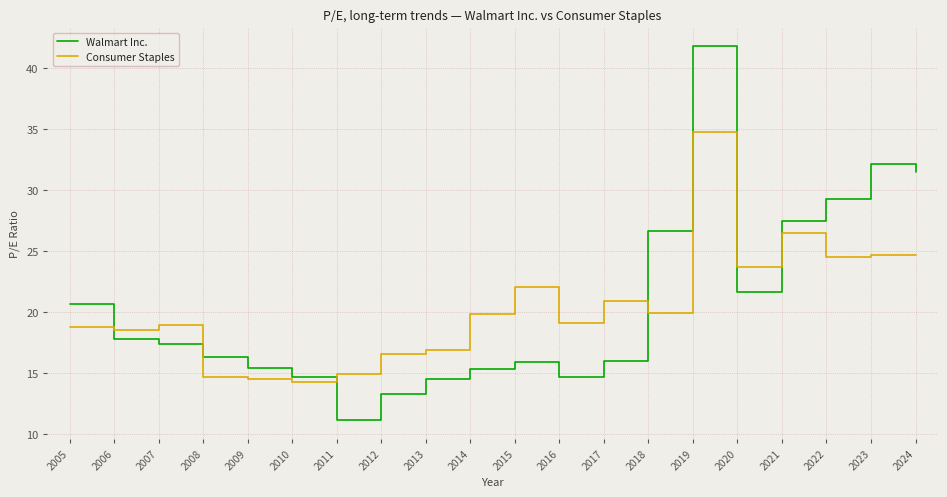

How many positive values does the Consumer Staples series have?

19